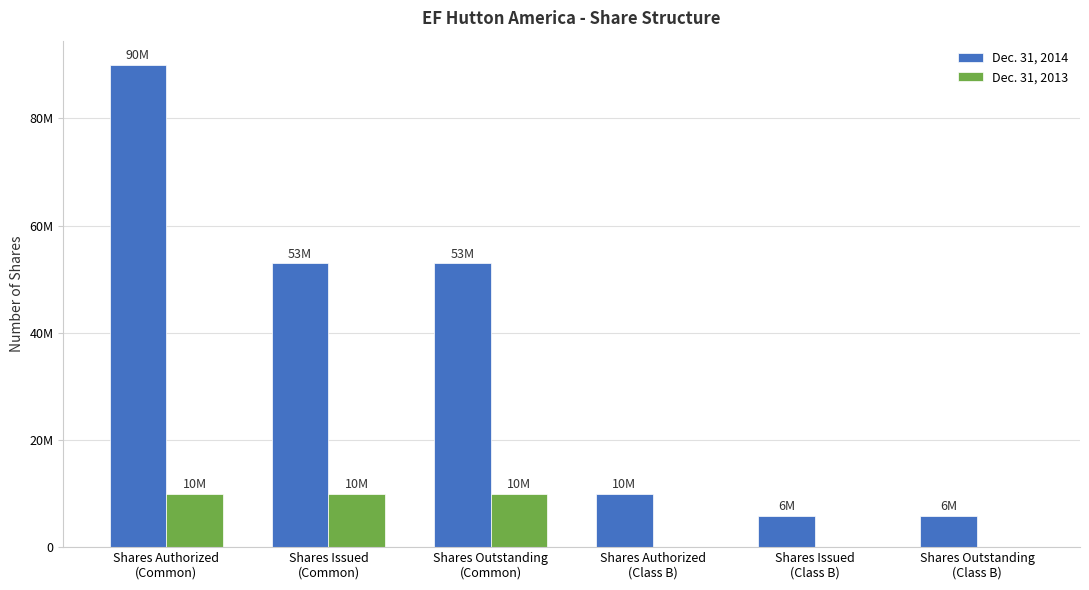

At how many categories does at least one series exceed 5985800?

4